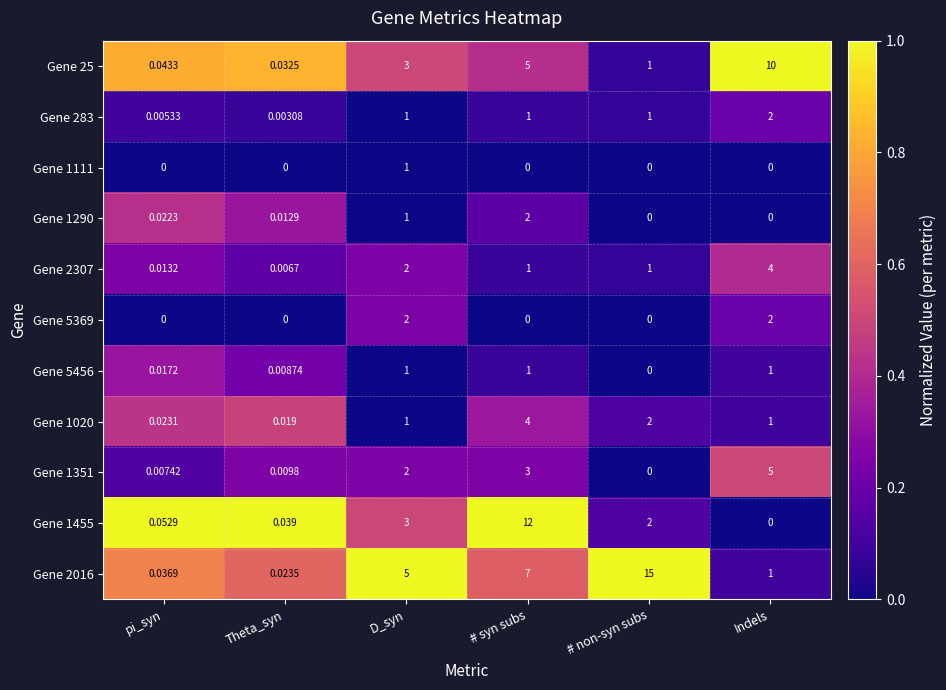

At which category does the chart reach its peak across all series?

# non-syn subs